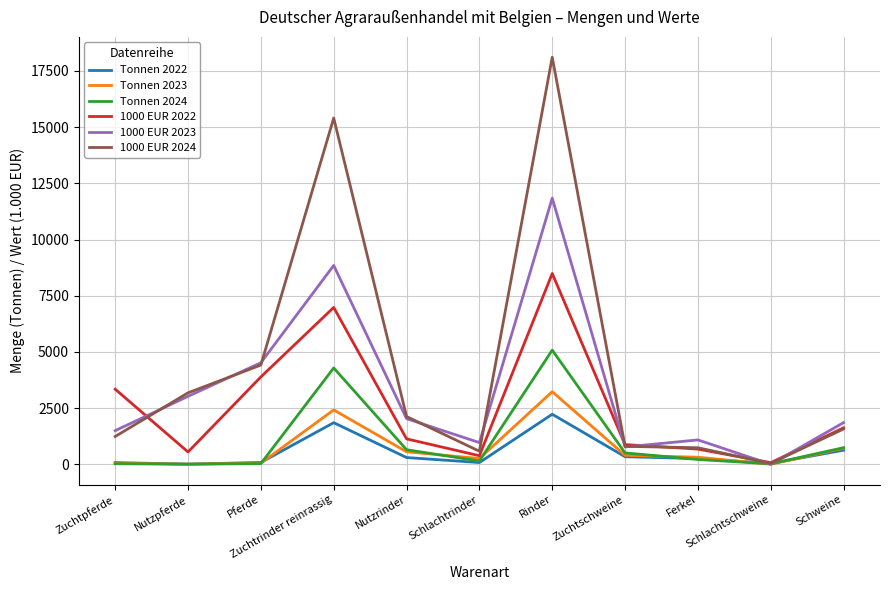

List the series in order of their peak value, highest first.

1000 EUR 2024, 1000 EUR 2023, 1000 EUR 2022, Tonnen 2024, Tonnen 2023, Tonnen 2022